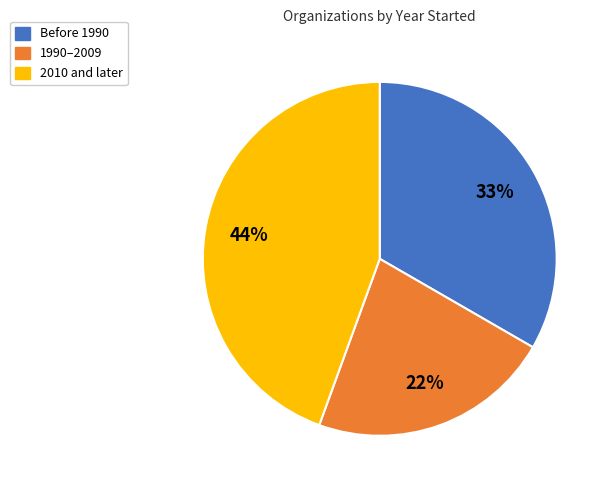

Is there any slice that represents more than half of the pie?

No